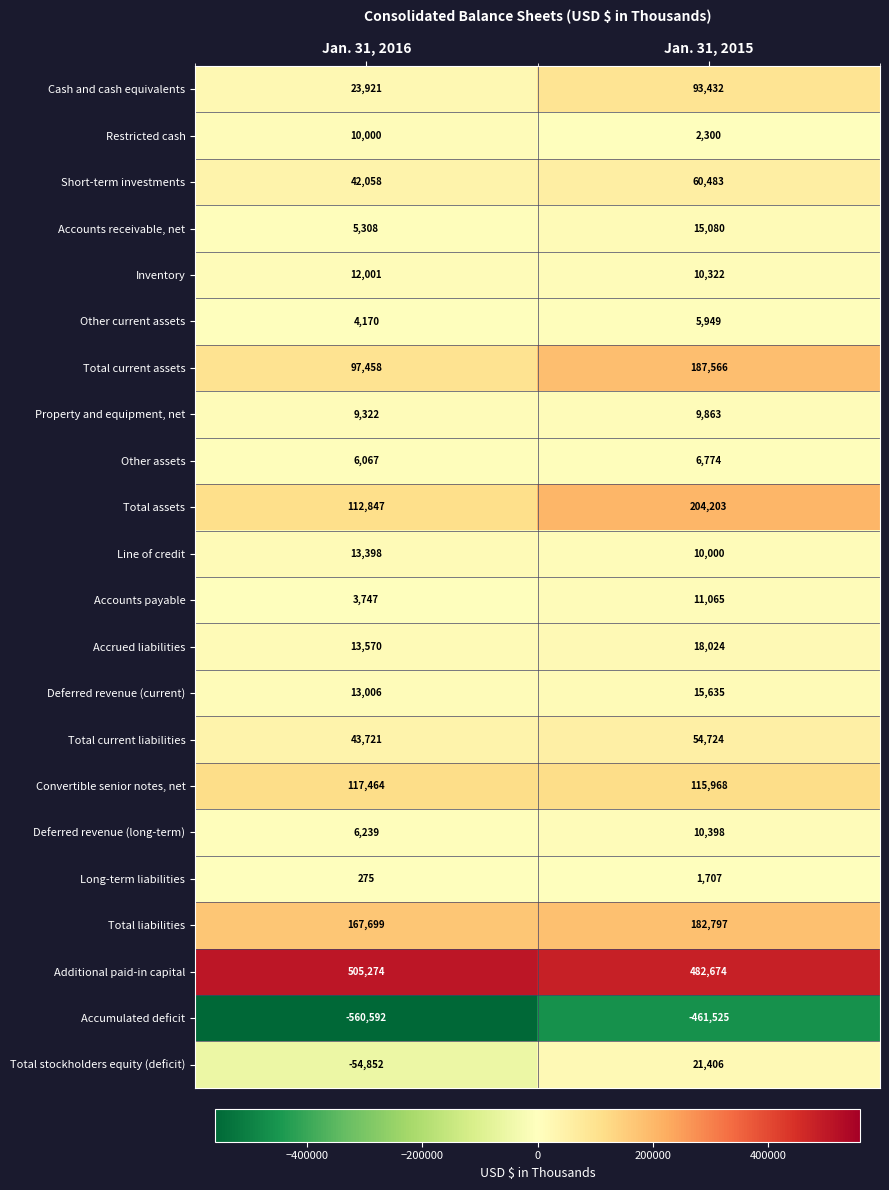

What is the difference between the Accounts payable values at Jan. 31, 2015 and Jan. 31, 2016?

7318